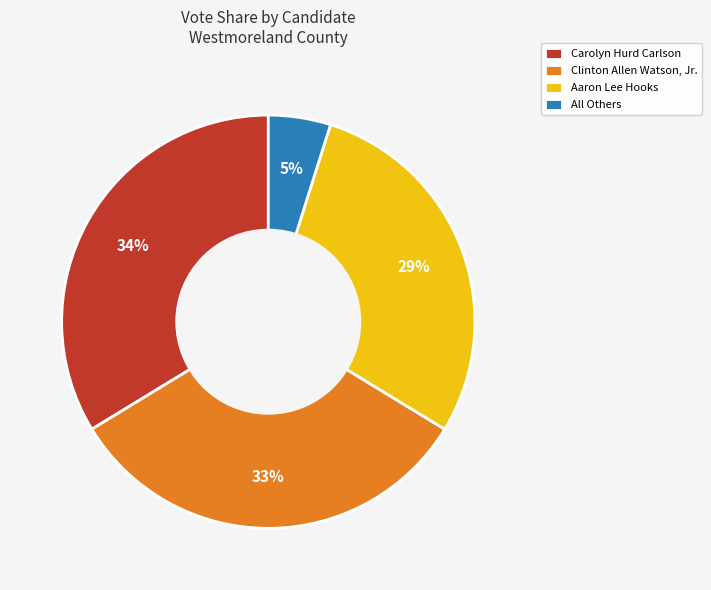

The Clinton Allen Watson, Jr. slice represents 33% of the pie. True or false?

True